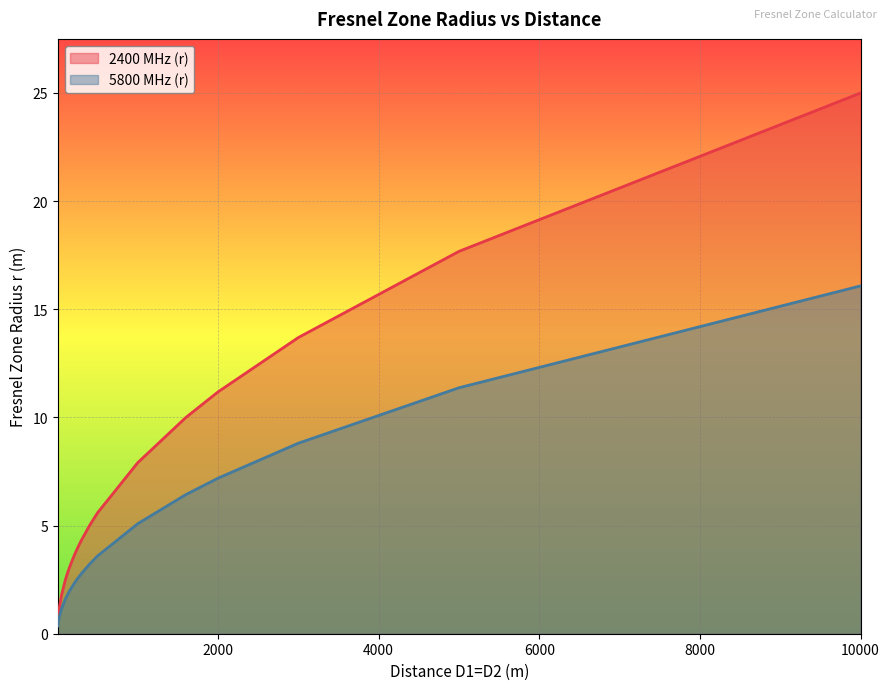

What is the difference between the maximum and minimum values in the 5800 MHz (r) series?

15.7